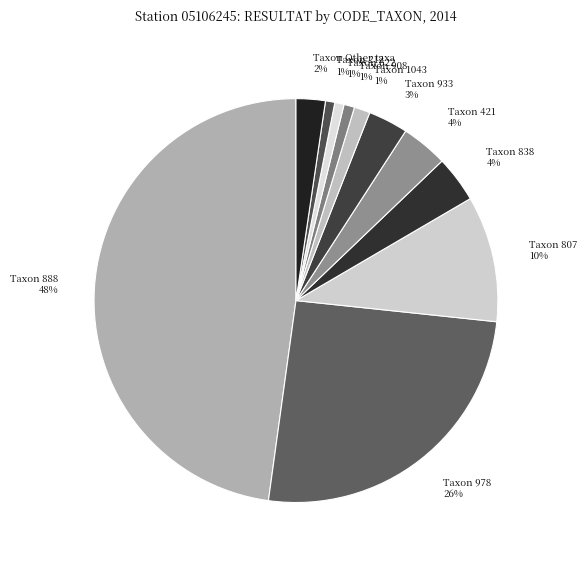

To the nearest percent, what is the average slice percentage?

9%